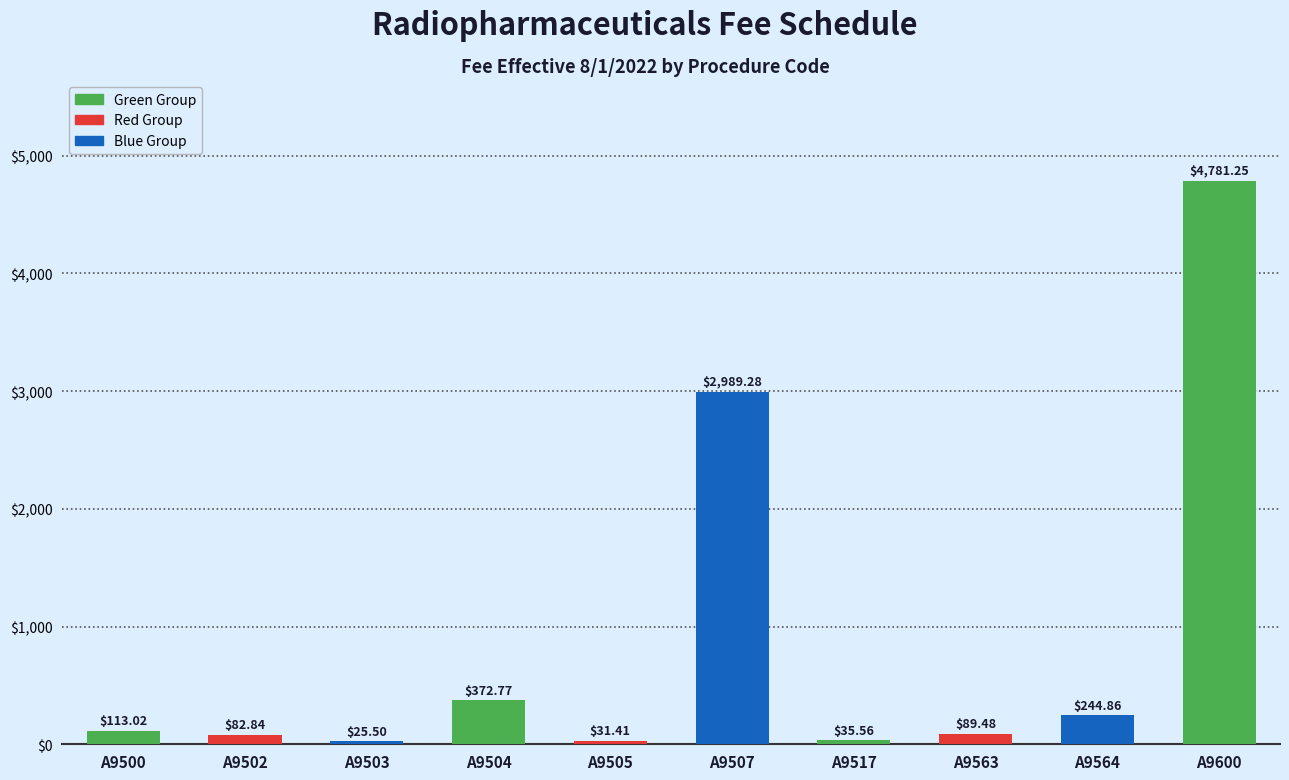

Count the number of categories in the chart.

10